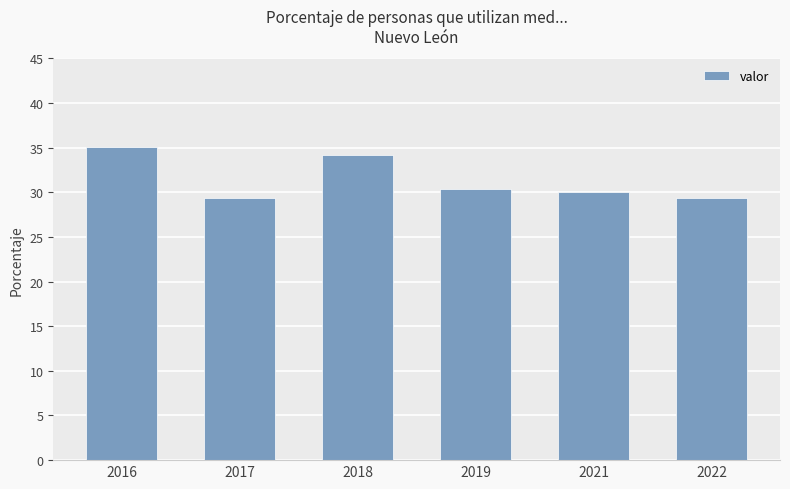

What is the sum of all values?

188.4